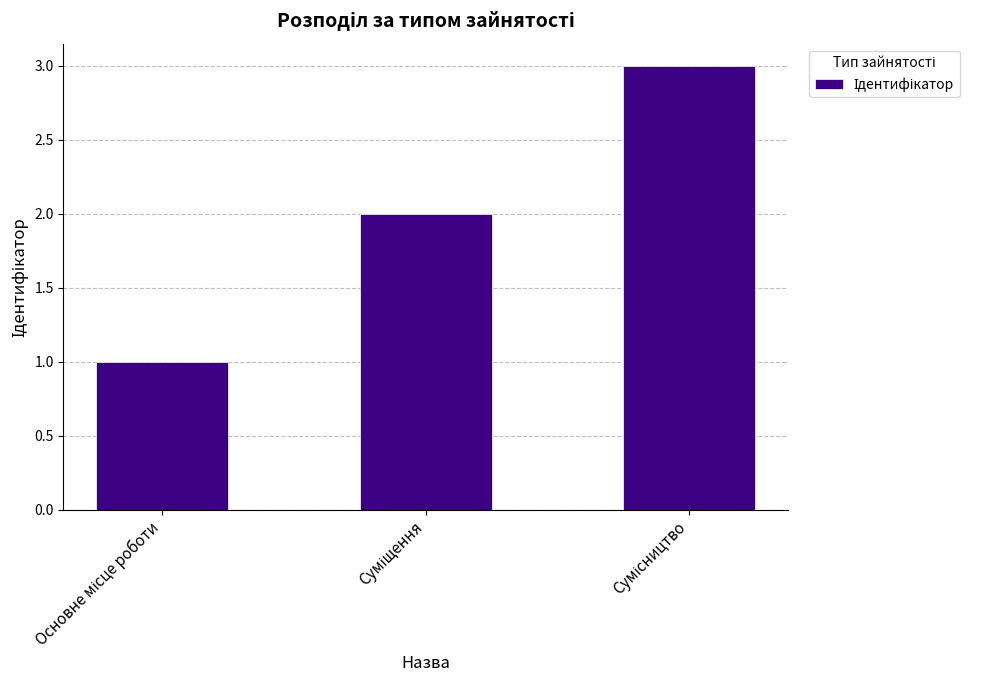

What is the greatest value displayed?

3